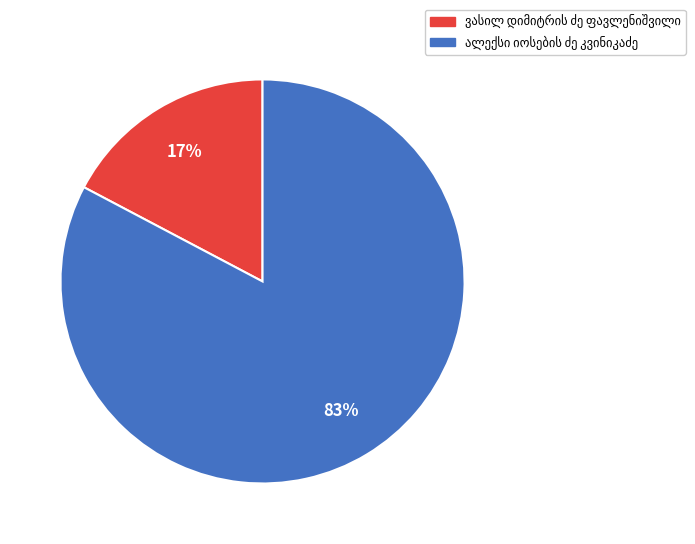

How many slices are in this pie chart?

2